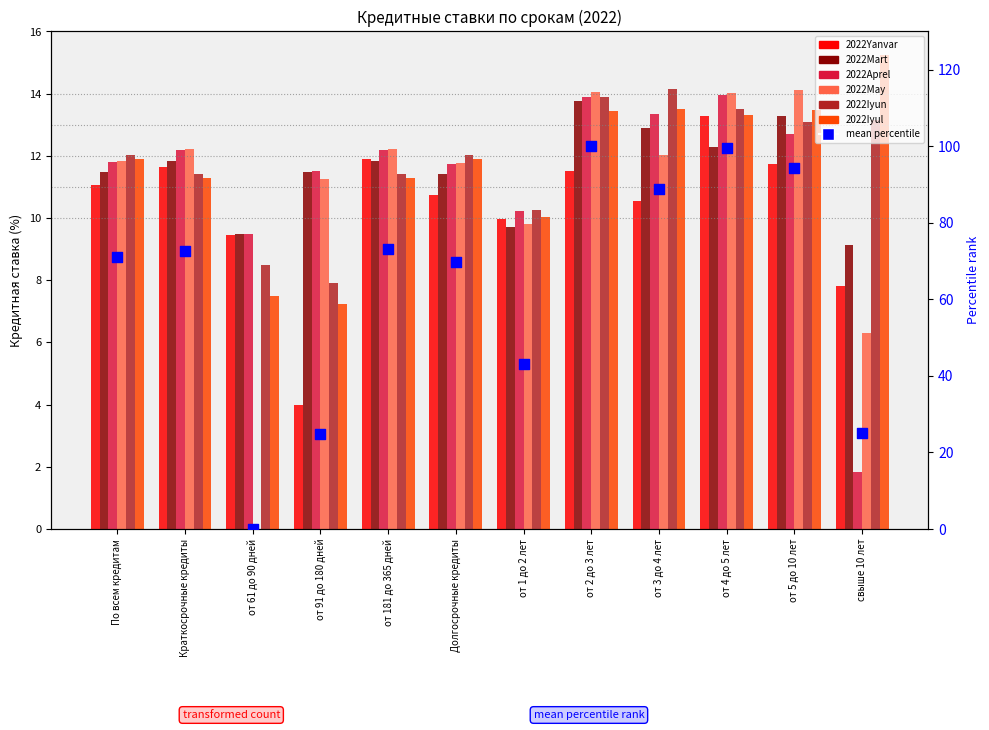

Which series contains the lowest Y value?

2022May